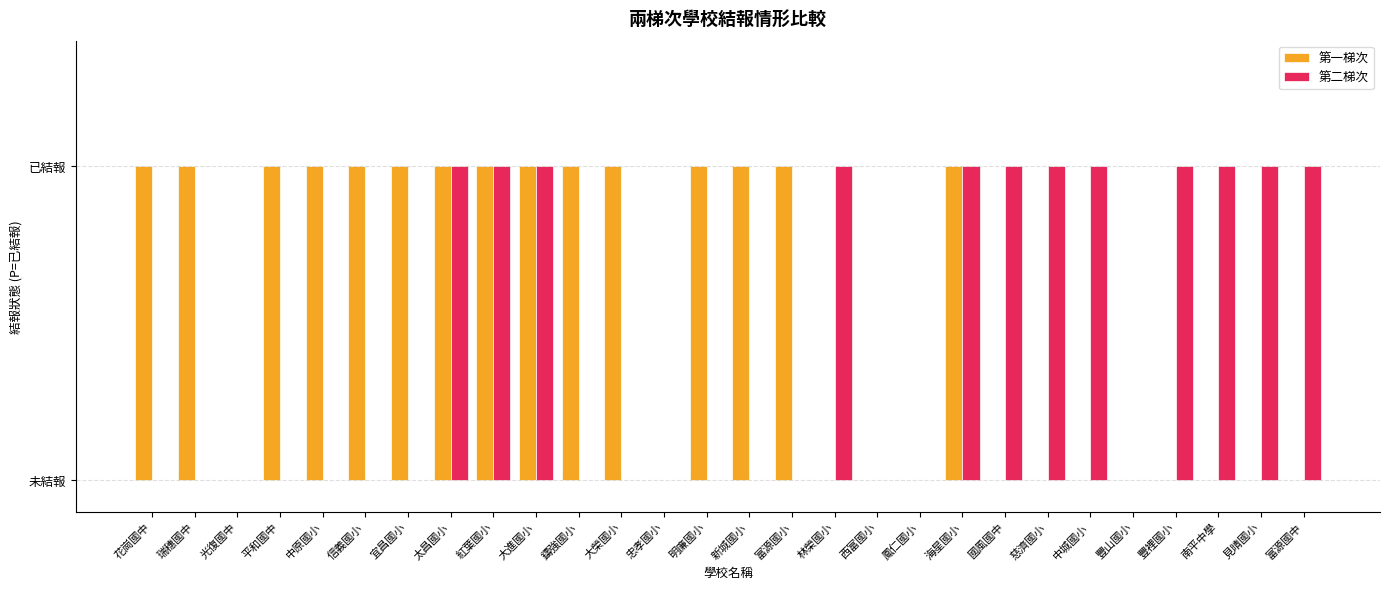

At which category is the sum across all series the highest?

太昌國小